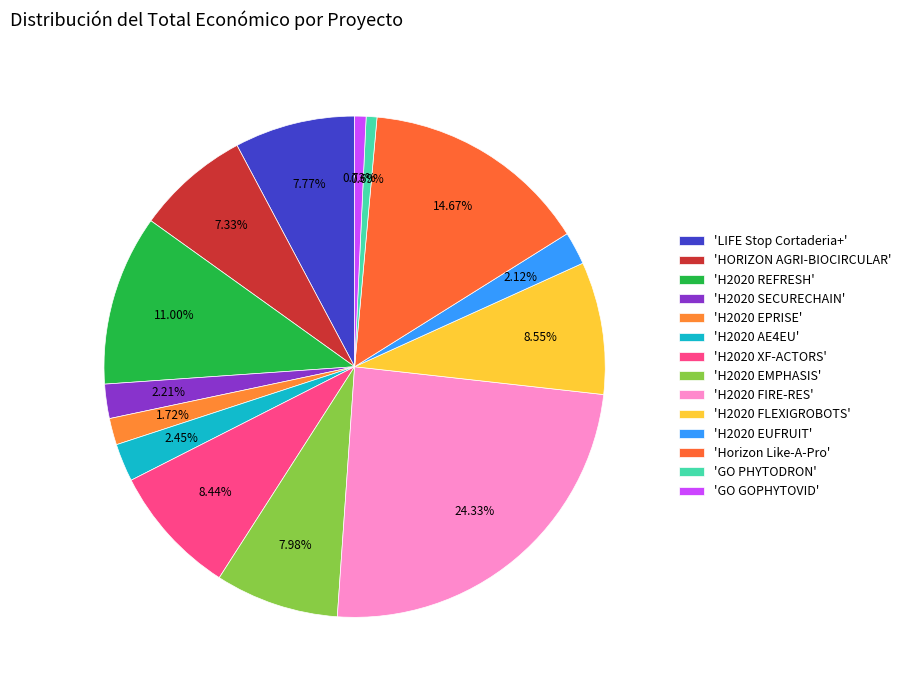

How many segments does this pie chart have?

14